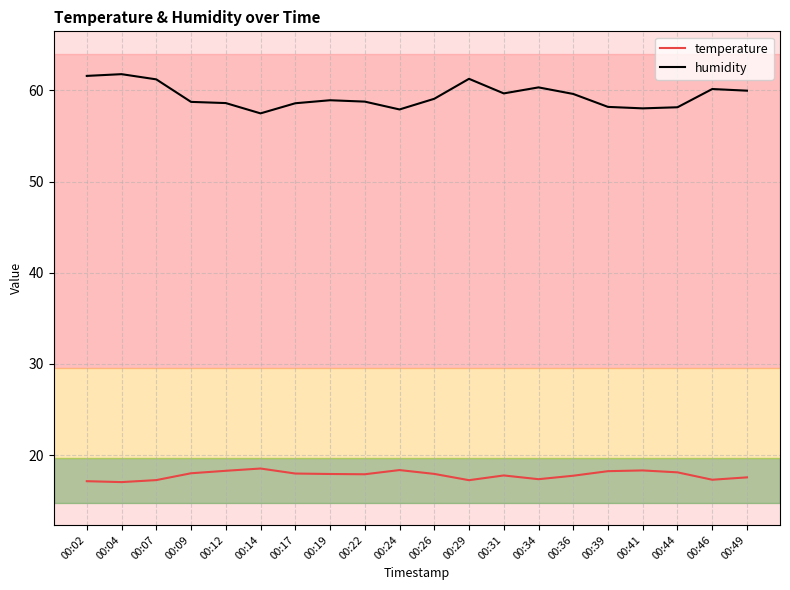

True or false: humidity has a value of 35.5 at 00:04.

False